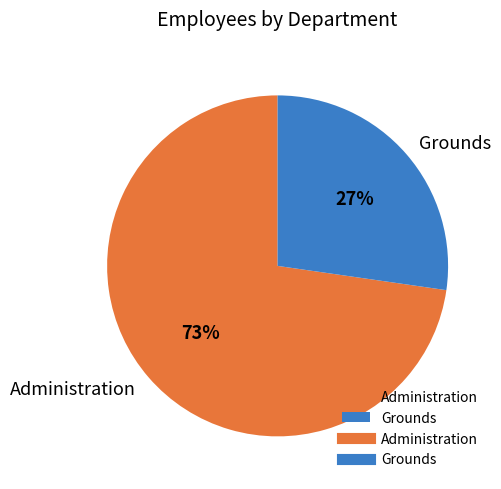

How many slices are in this pie chart?

2